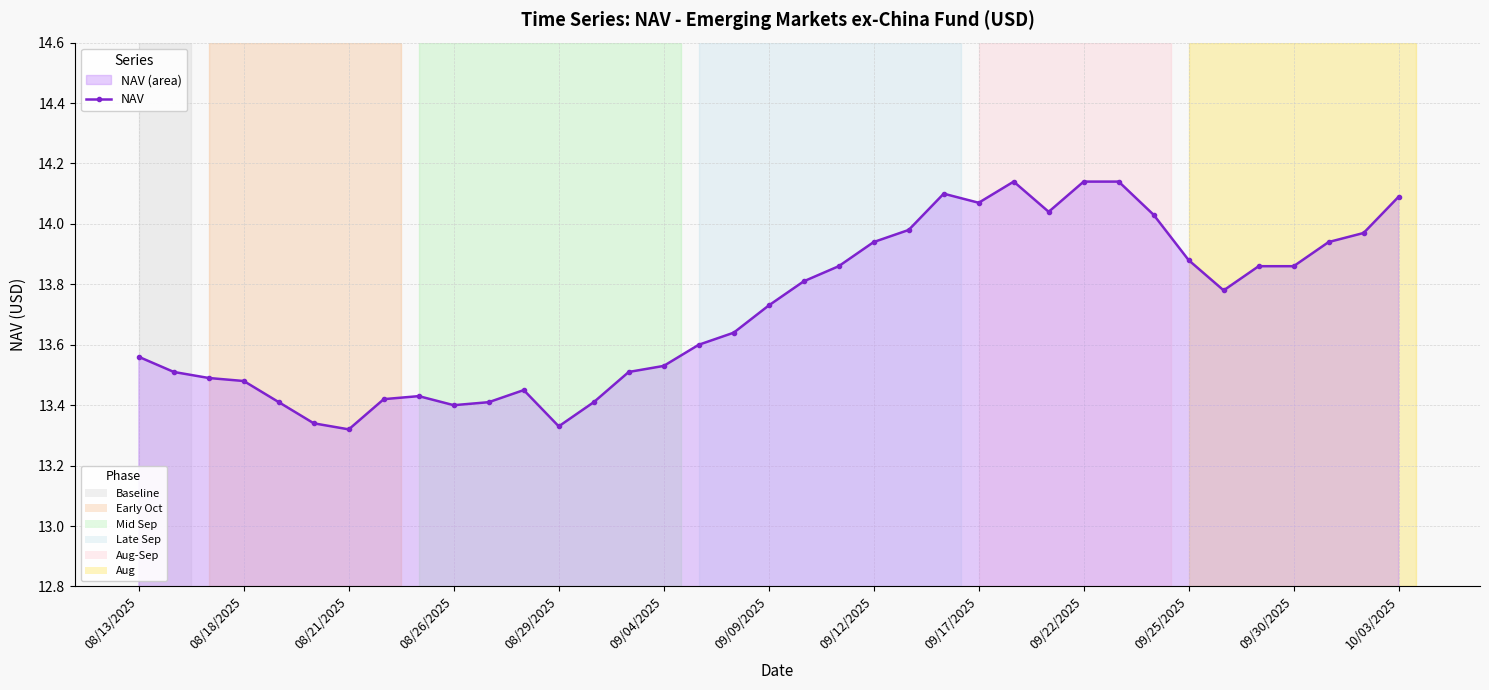

Between 20 and 29, which is larger?

29